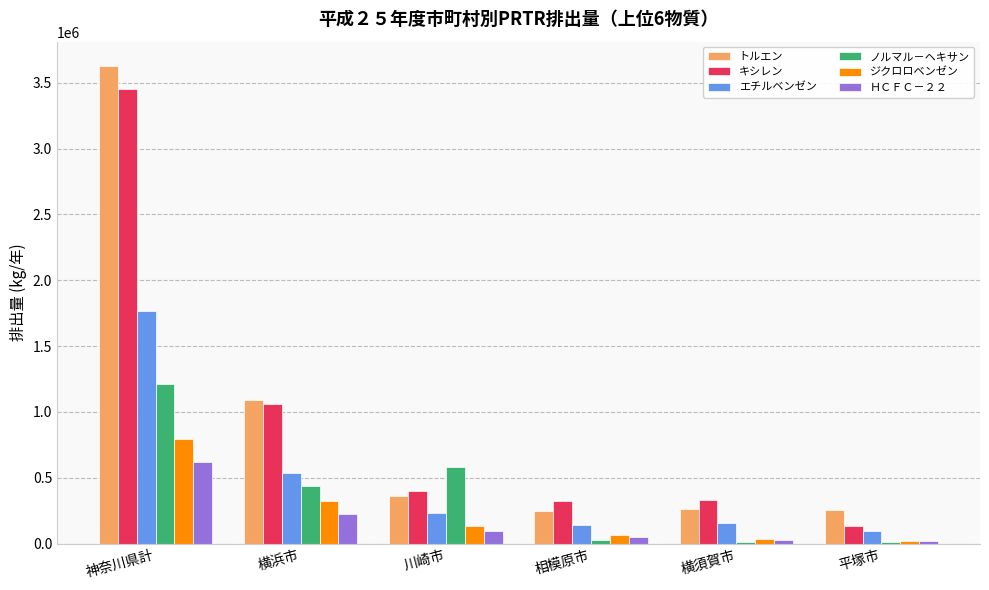

Is the value of ジクロロベンゼン at 川崎市 greater than the value of キシレン at 神奈川県計?

No